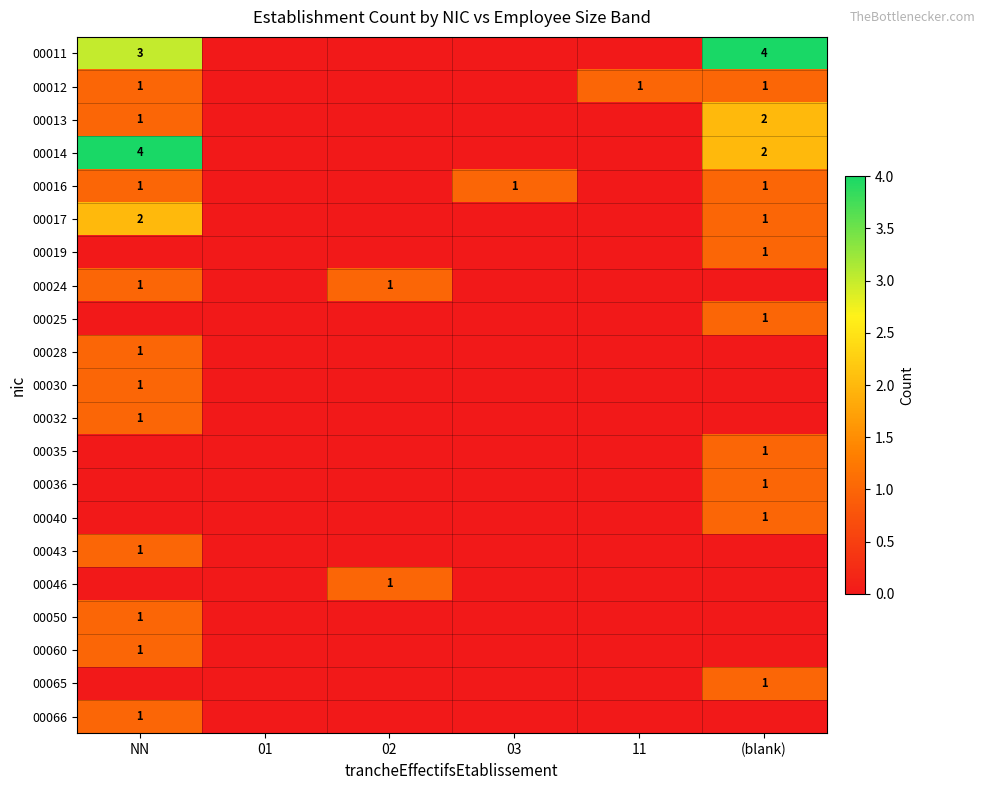

The value of 00013 at NN is 2. True or false?

False